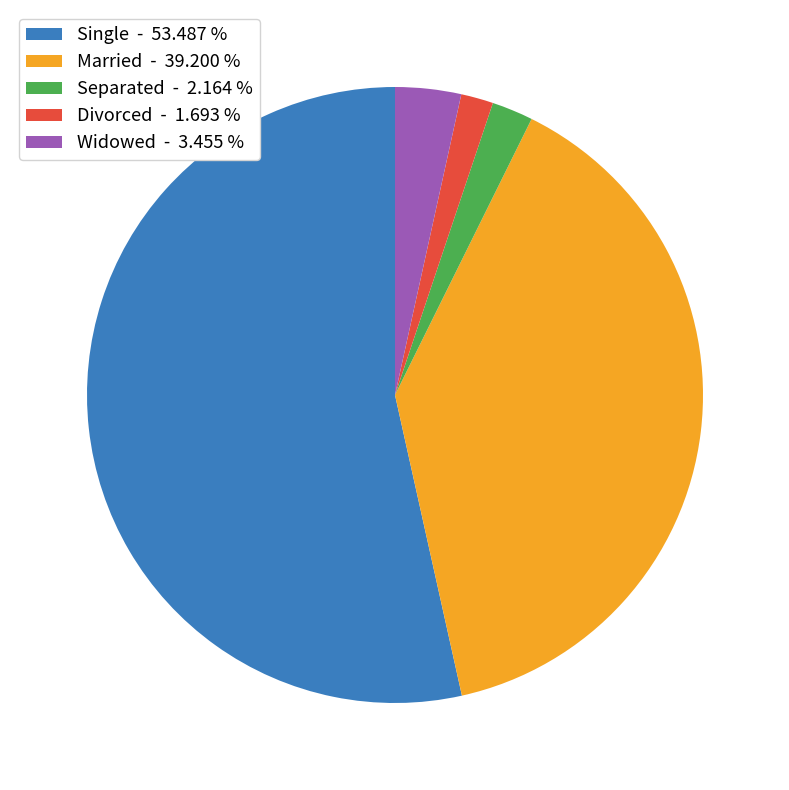

What is the largest slice in the pie chart?

Single